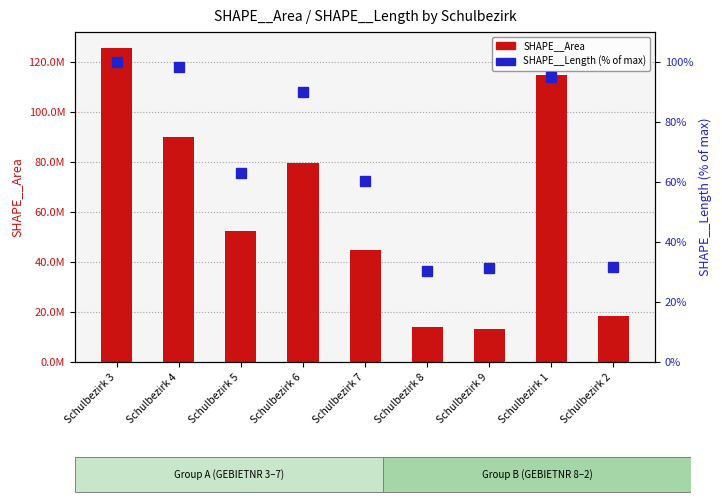

At Schulbezirk 4, list the series in order from smallest to largest.

SHAPE__Length (% of max), SHAPE__Area